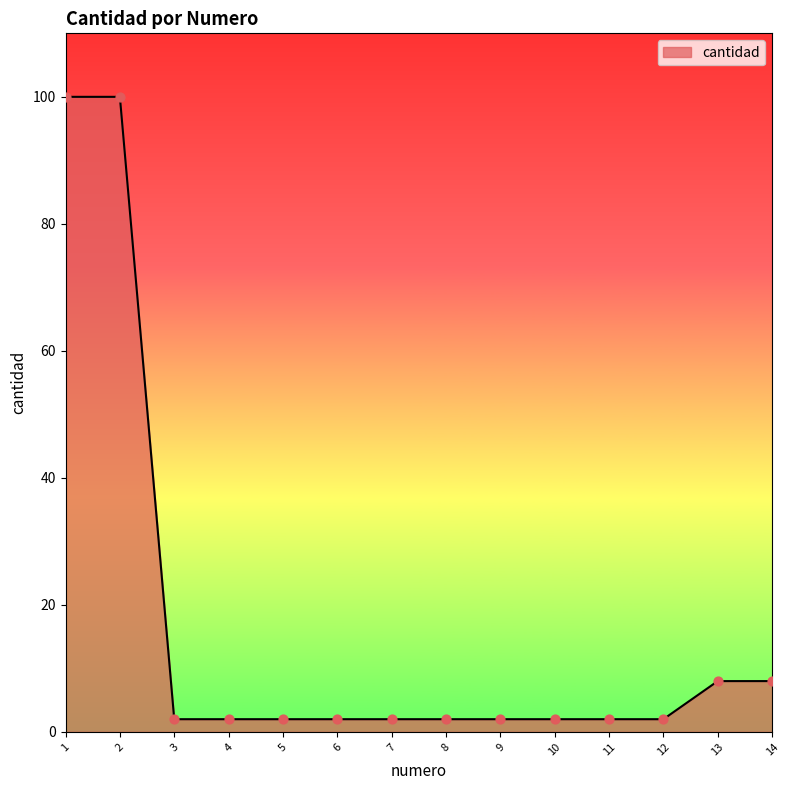

Between 8 and 2, which is larger?

2